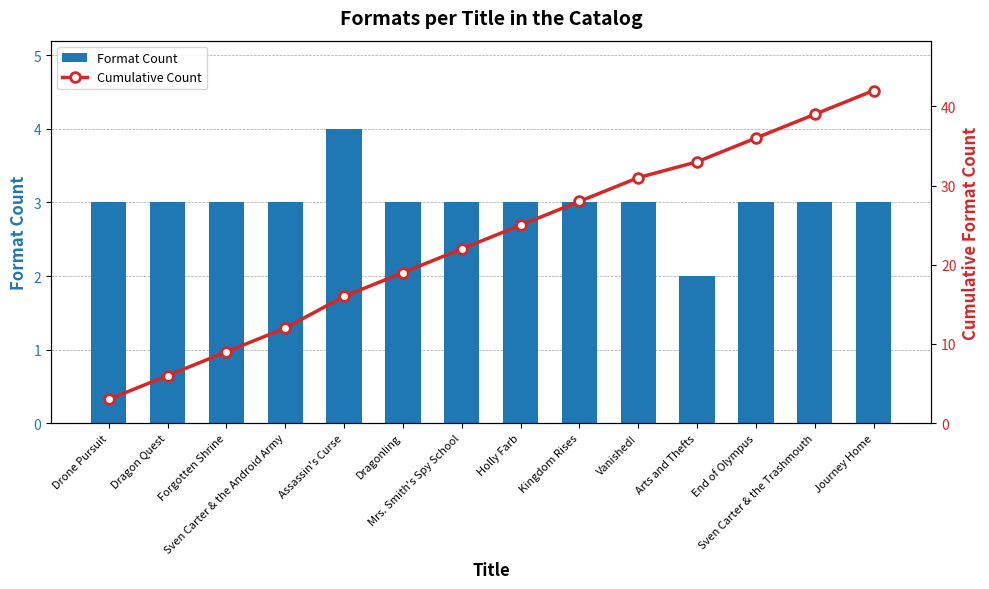

What value does the Format Count series have at Forgotten Shrine?

3